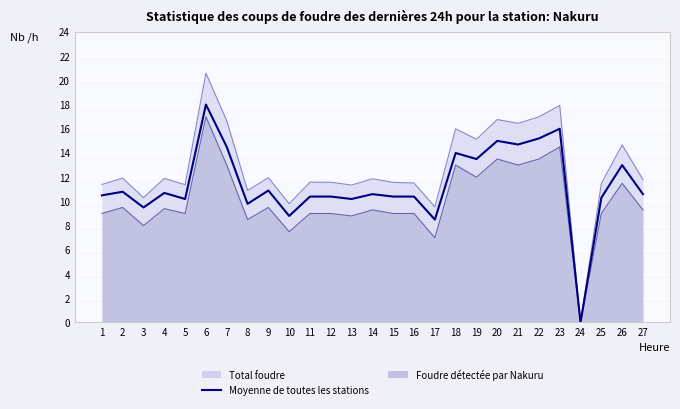

What is the sum of all values?

306.9